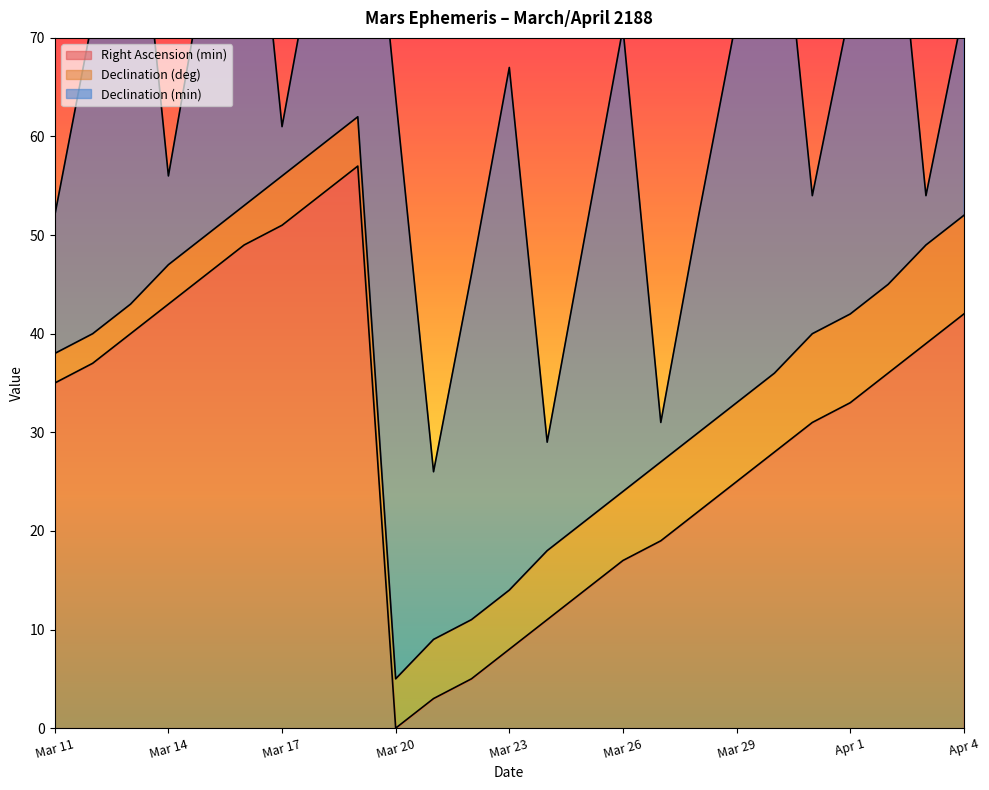

At which category does Declination (min) reach its first local peak?

Mar 13